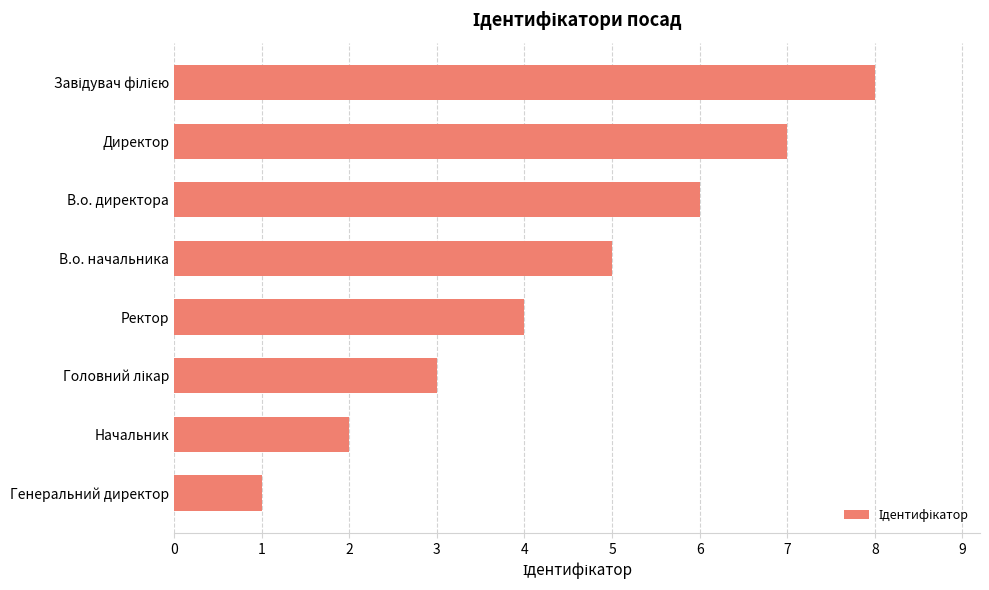

How many values are between 3 and 7?

5